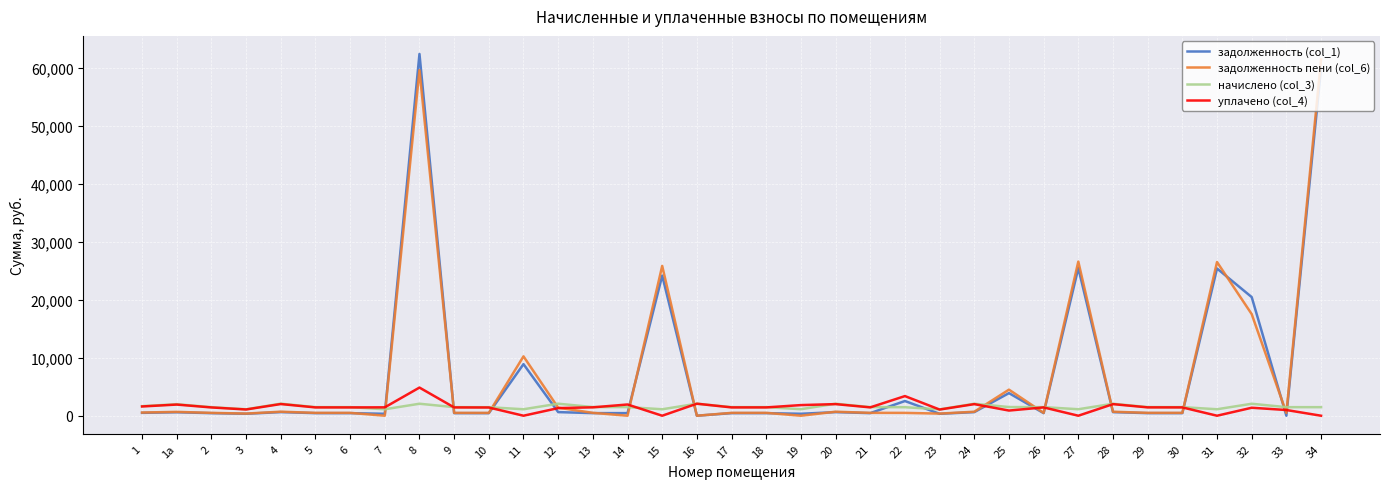

At which category is the sum across all series the highest?

8